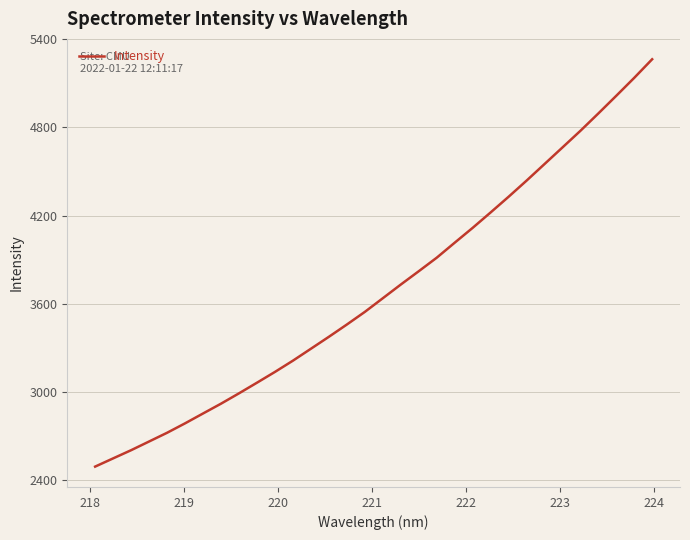

What is the smallest value displayed?

2491.9